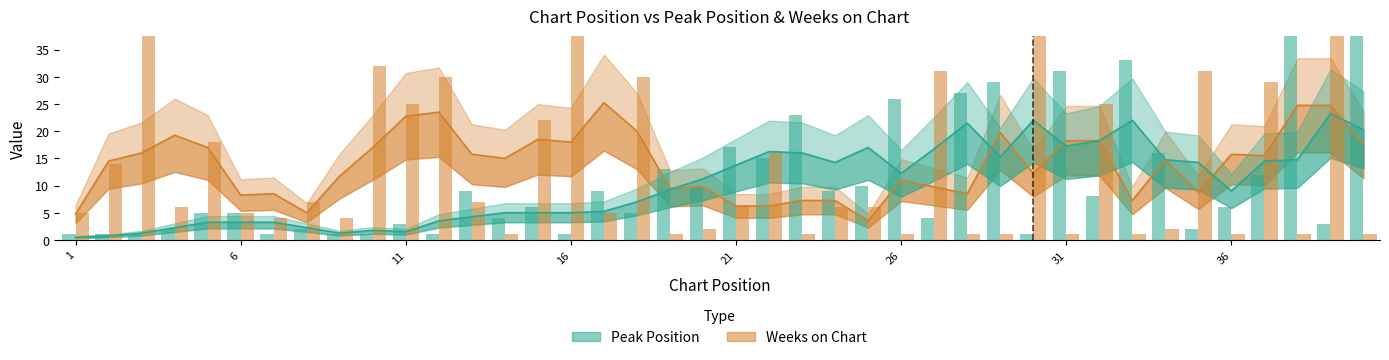

Count the number of categories in the chart.

40